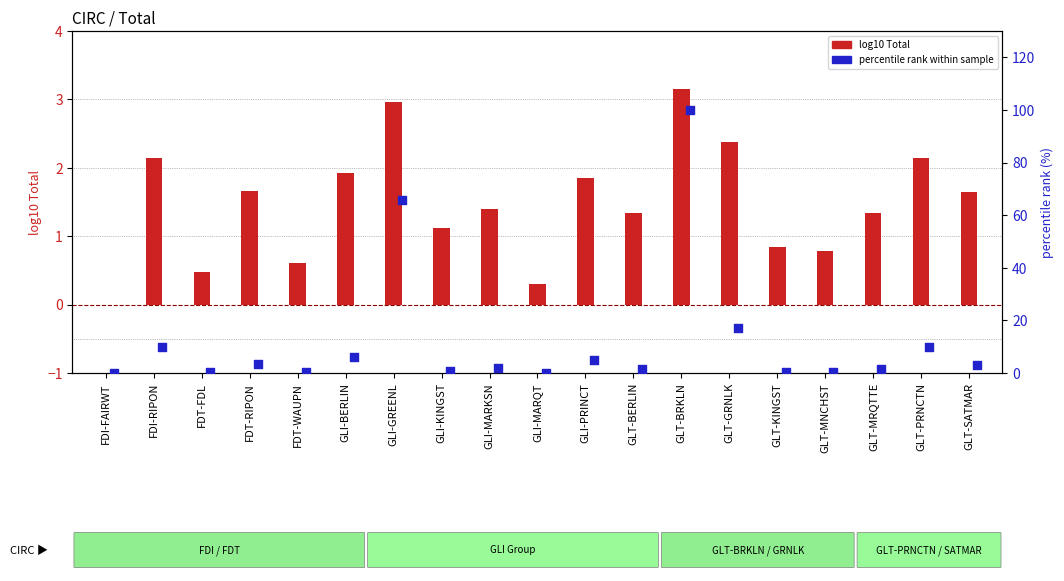

Which series contains the lowest Y value?

log10 Total